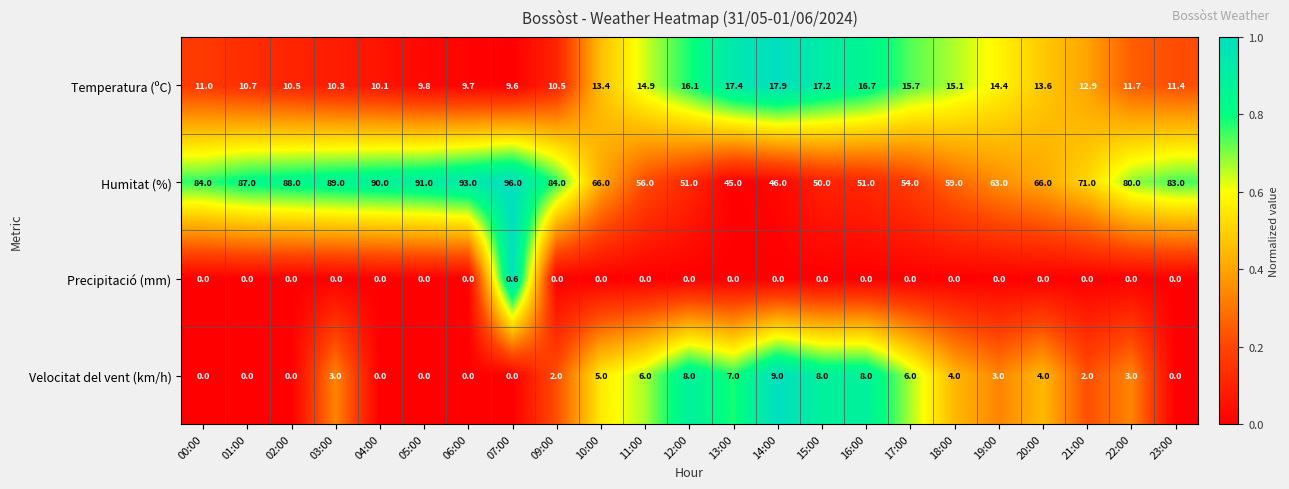

At how many categories does at least one series exceed 0?

23